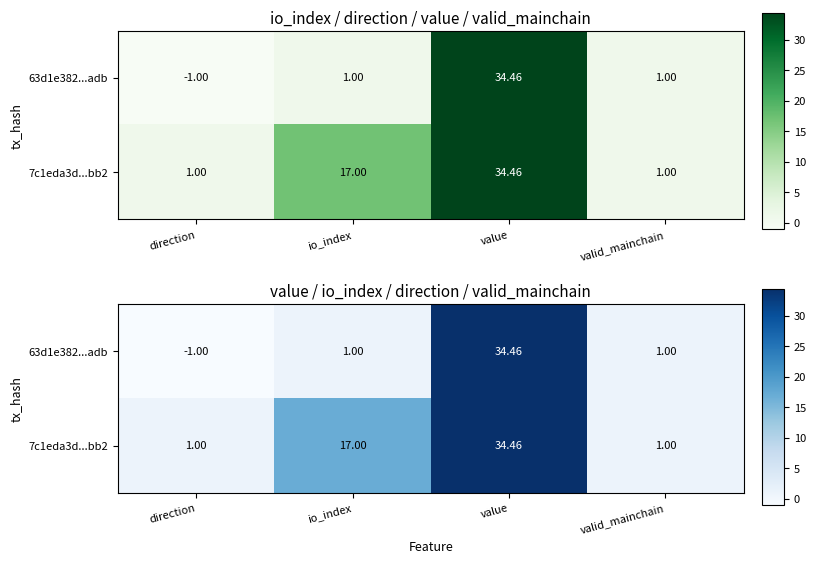

How many categories are shown in the chart?

4